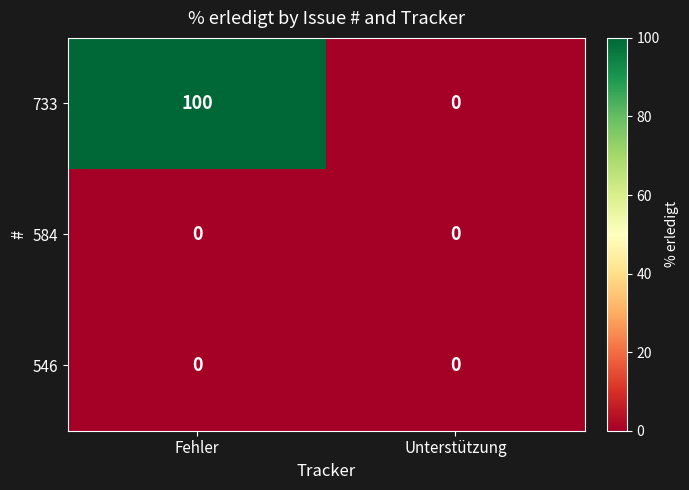

Reading left to right, what are all the values shown in this chart?

733: 100	0
584: 0	0
546: 0	0